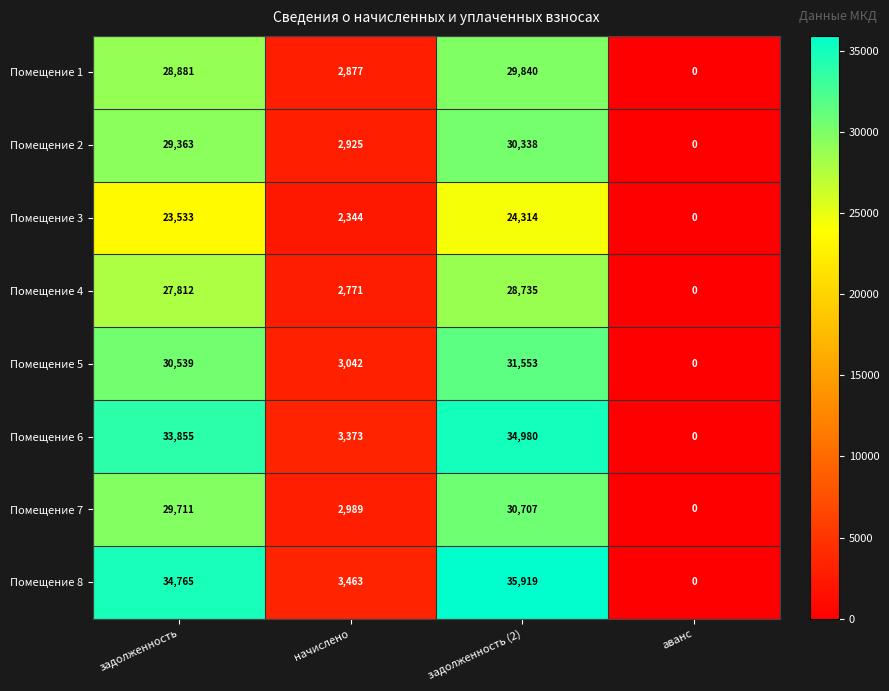

What is the approximate value of Помещение 1 at начислено, to the nearest 10?

2880